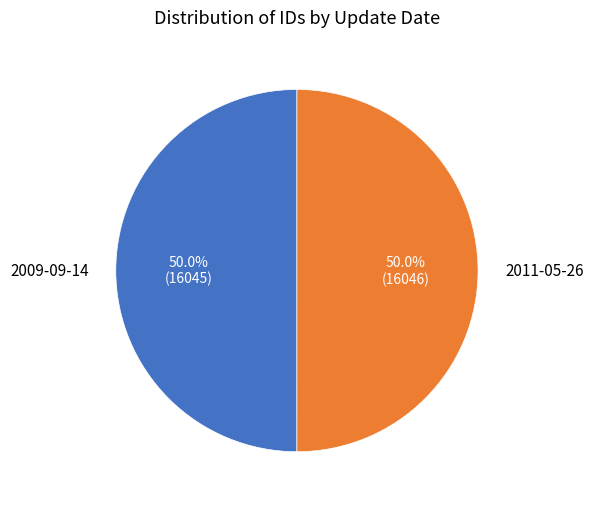

Is the sum of 2009-09-14 and 2011-05-26 greater than half?

Yes